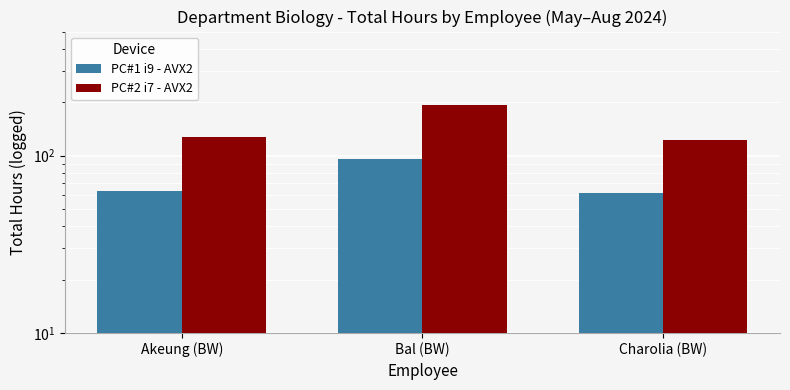

Rank the categories by PC#1 i9 - AVX2 value from highest to lowest.

Bal (BW), Akeung (BW), Charolia (BW)